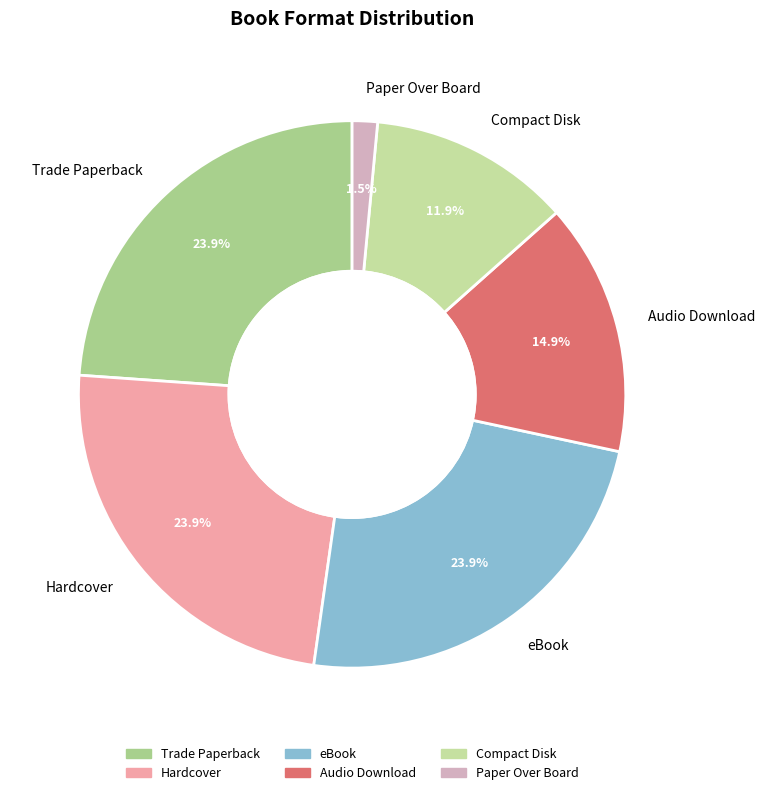

What percentage is the Audio Download slice, to the nearest percent?

15%